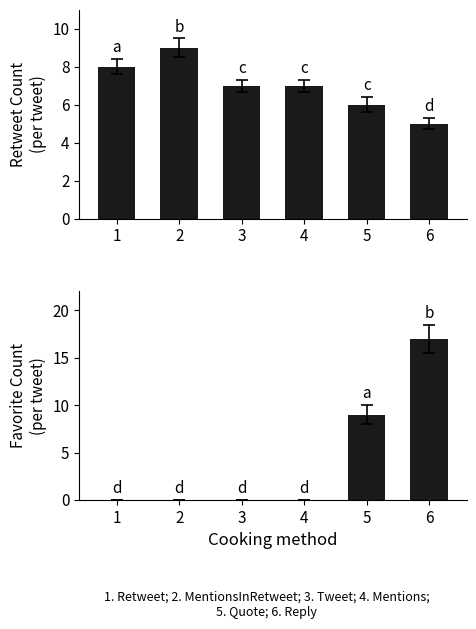

At which label does Favorite Count reach its peak?

6